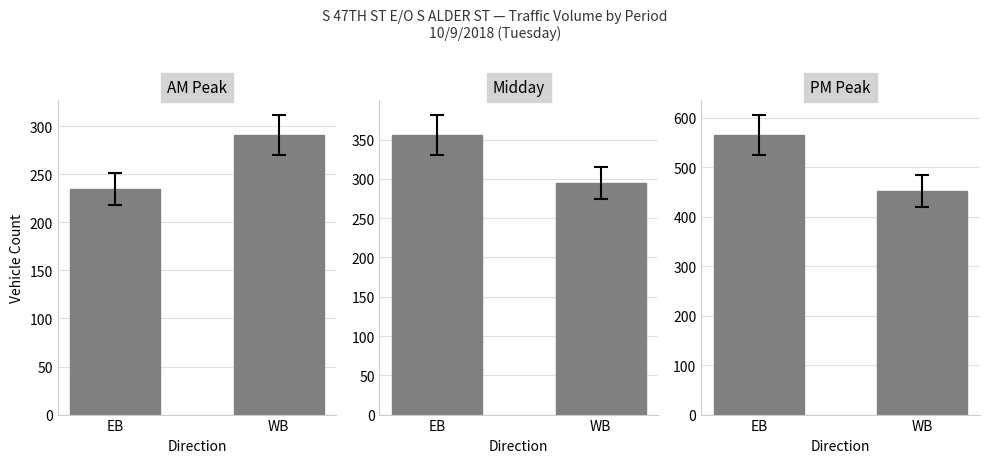

Count the number of categories in the chart.

2